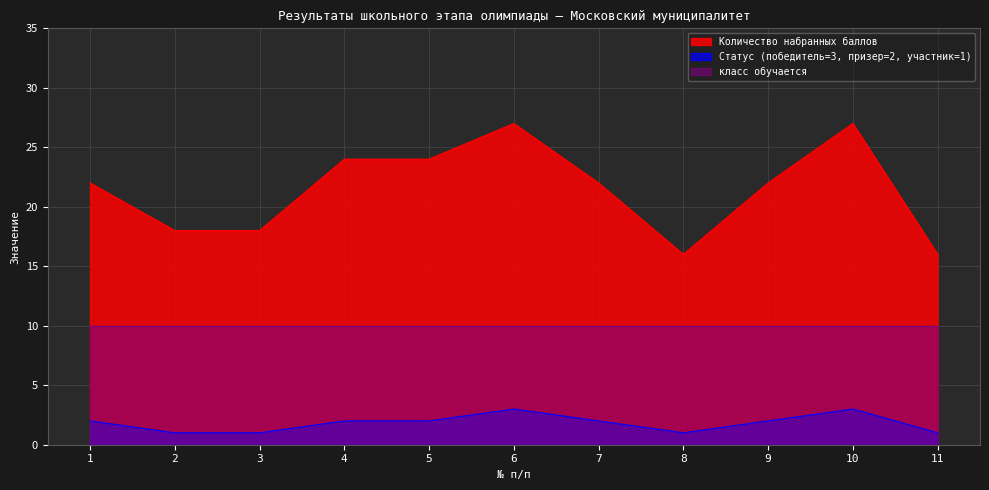

The value of Количество набранных баллов at 6 is 19. True or false?

False